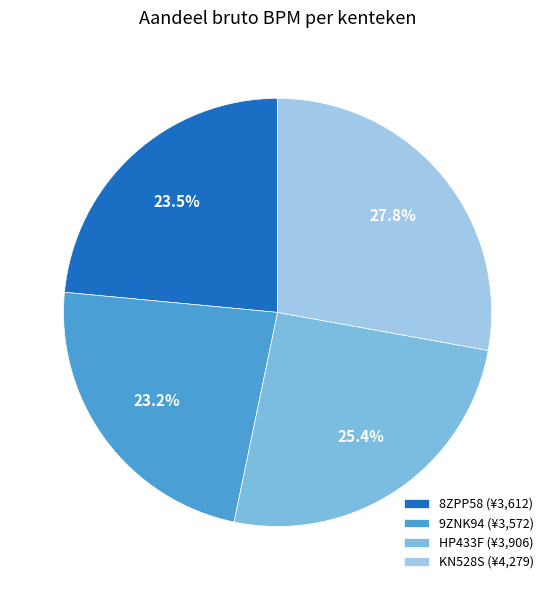

How many slices are in this pie chart?

4